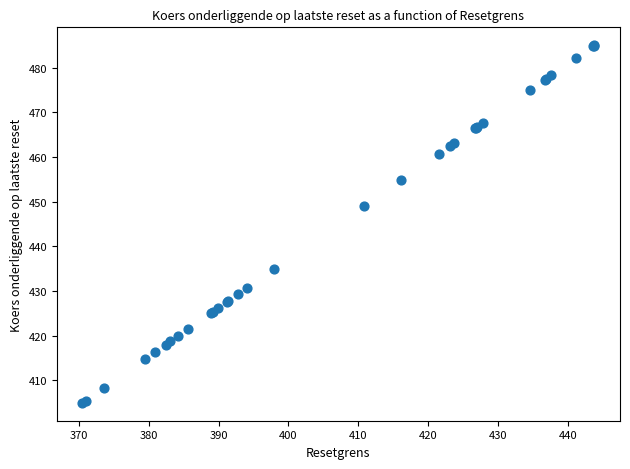

What Y value in the scatter plot is closest to 444?

448.9